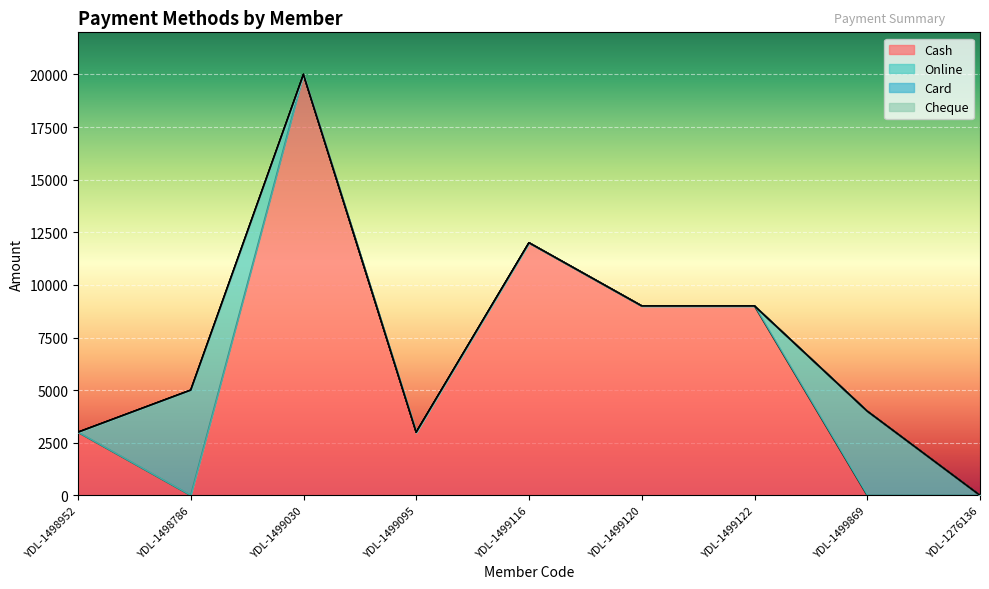

Rank the series at YDL-1498786 from highest to lowest value.

Online, Cash, Card, Cheque